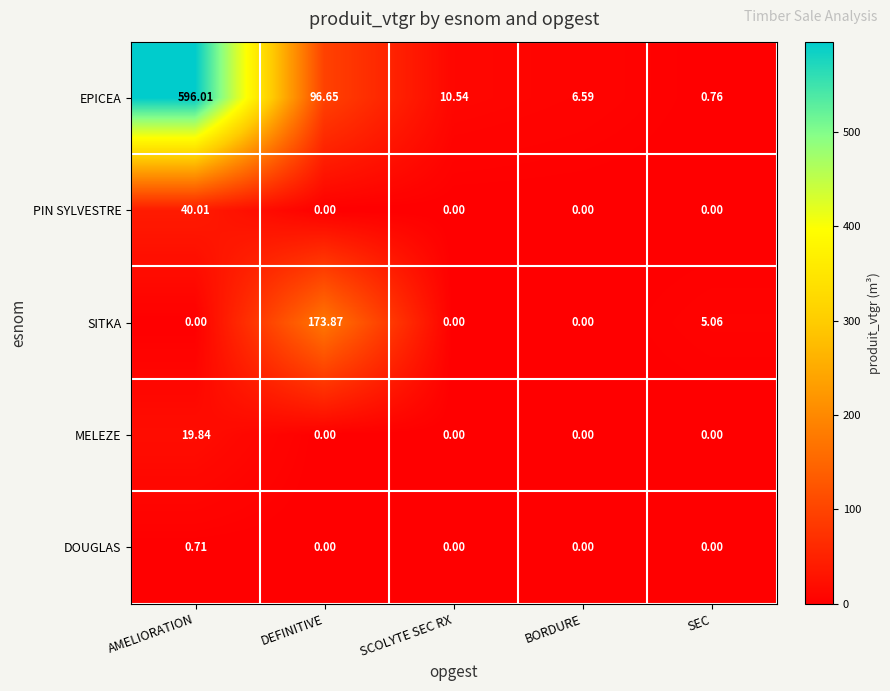

Which series has the widest spread of values?

EPICEA